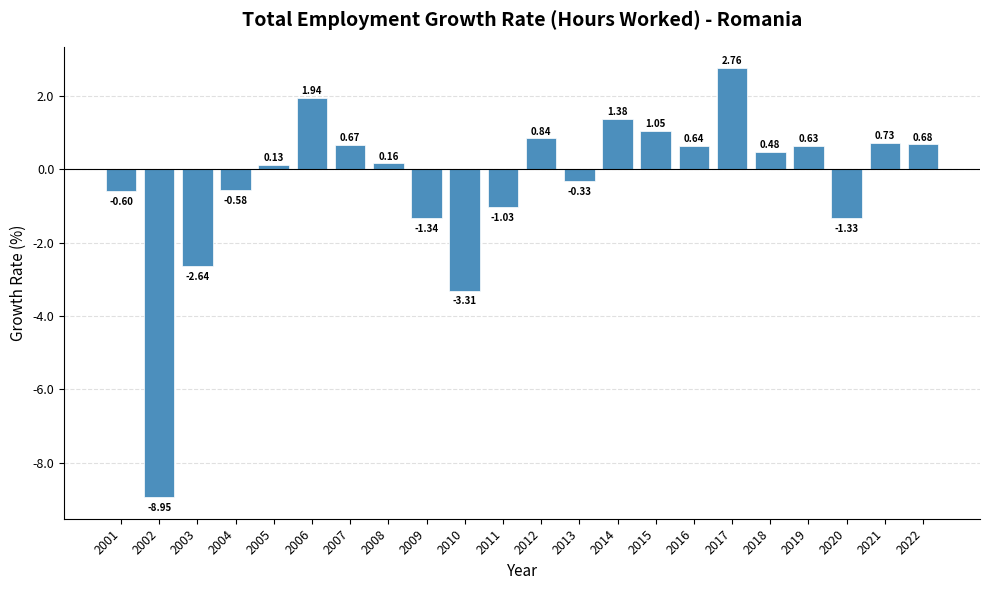

What is the average value?

-0.4